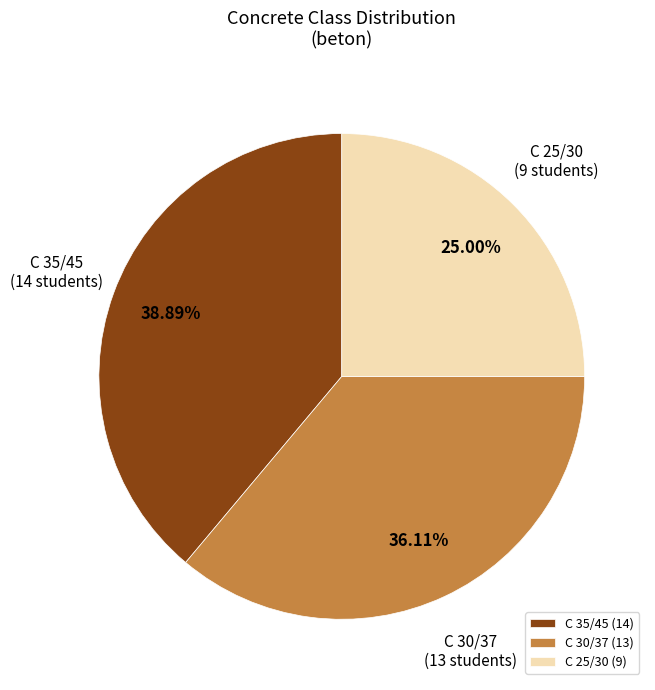

Combined, do C 35/45 and C 25/30 account for over 50%?

Yes